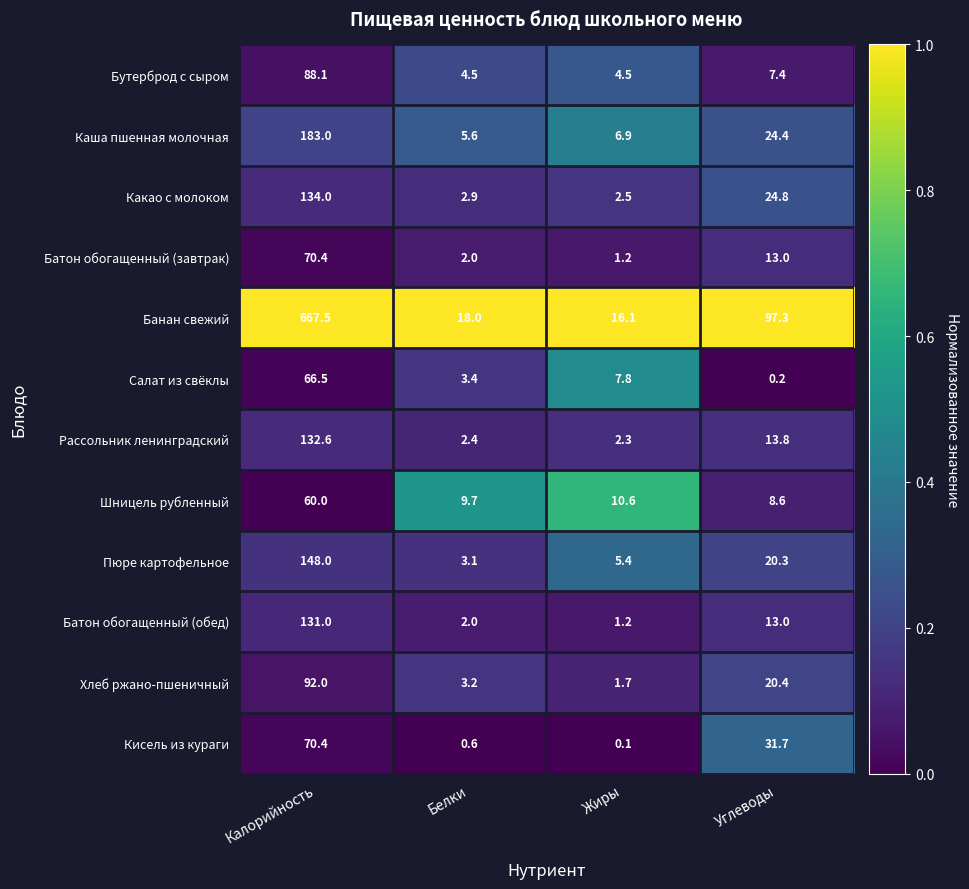

List the labels in order of Банан свежий value, largest first.

Калорийность, Углеводы, Белки, Жиры